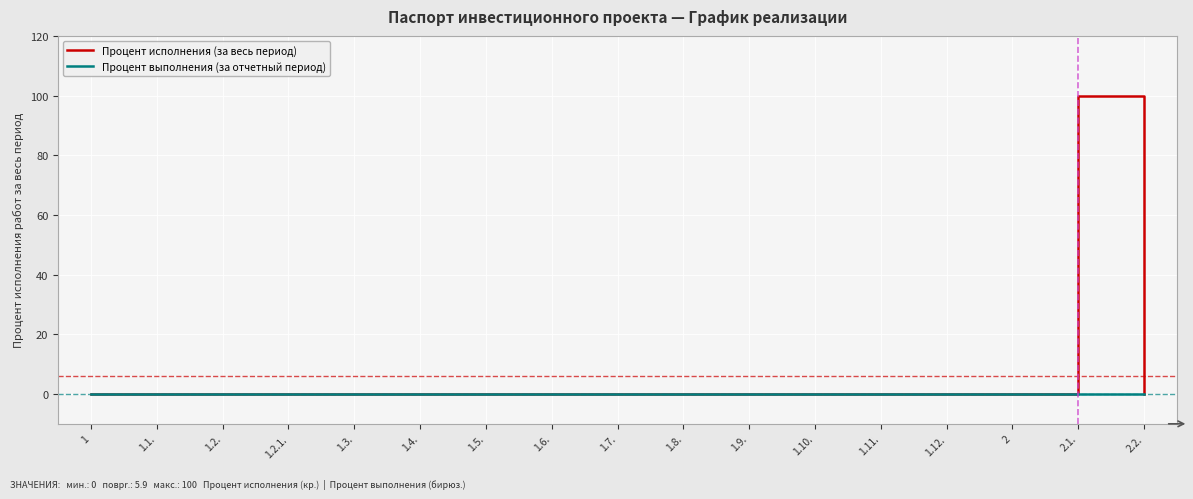

What position from the left is 1.8.?

10